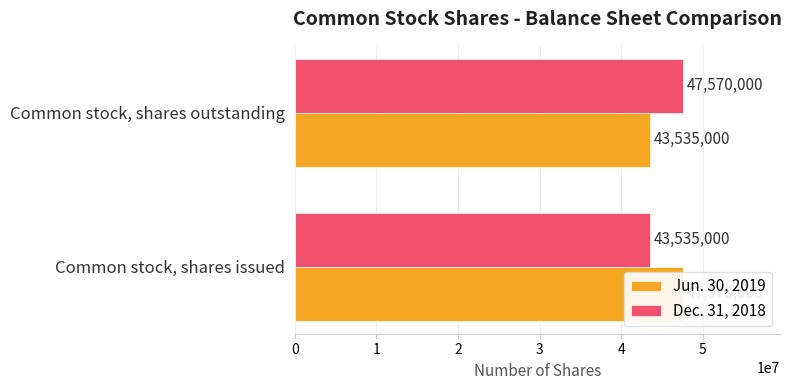

What is the greatest value displayed?

47570000